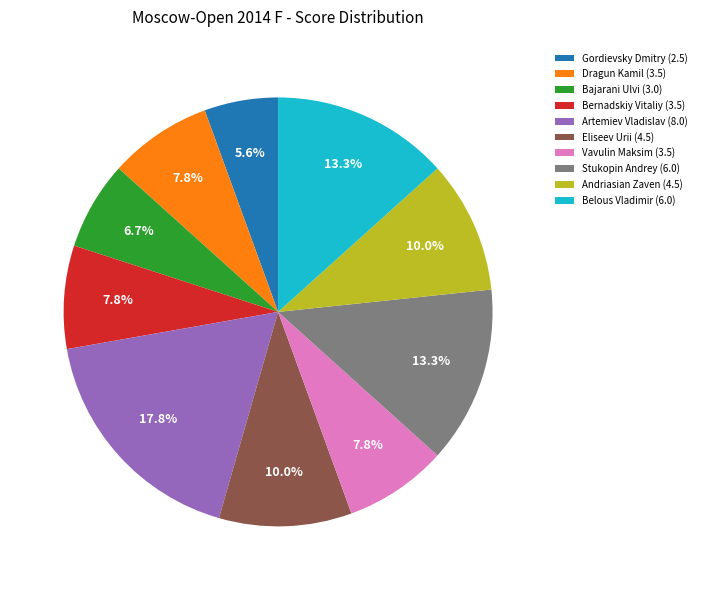

Which slice is the smallest?

Gordievsky Dmitry (2.5)